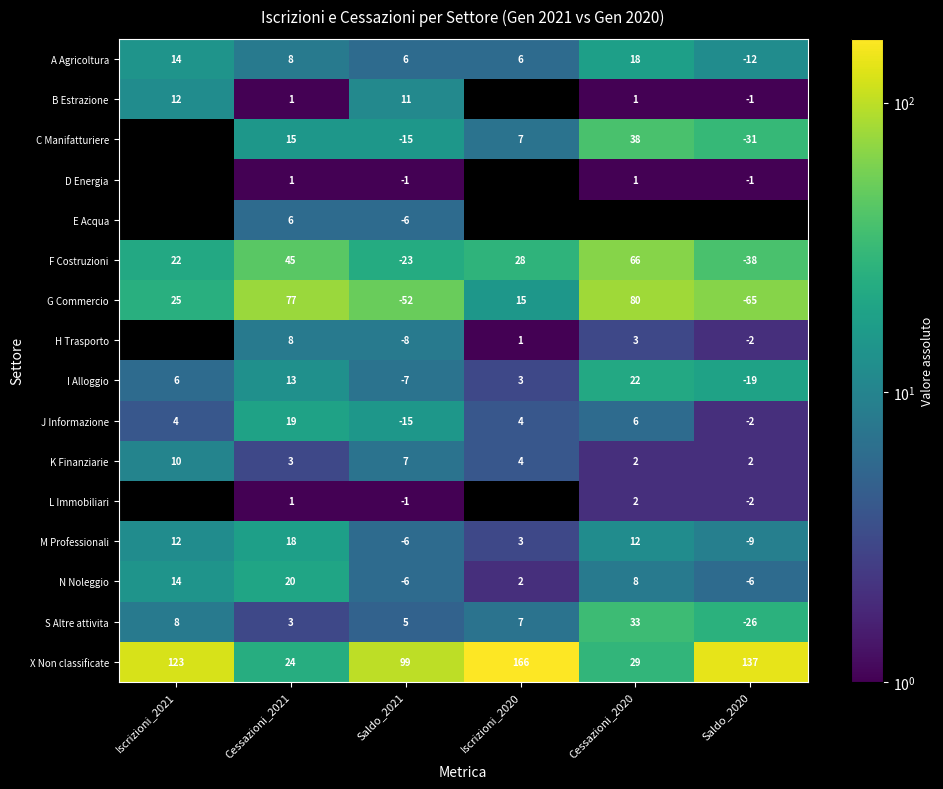

How many K Finanziarie values are between 2 and 7?

5